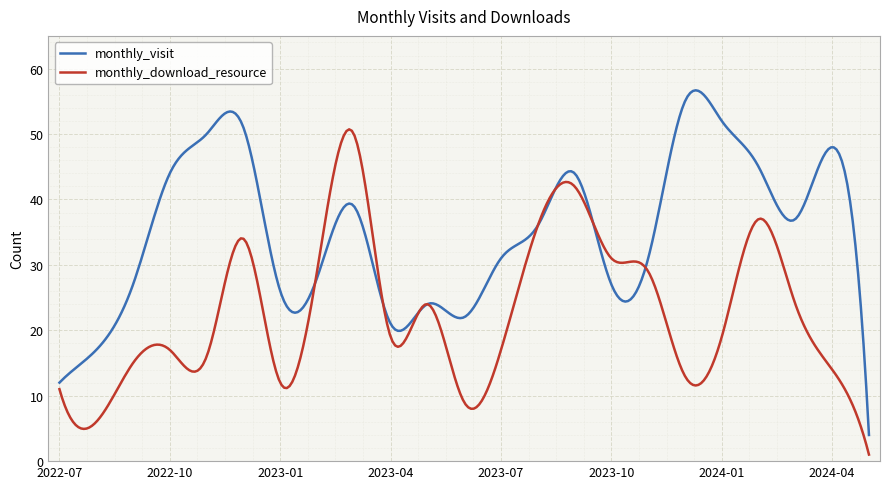

List the series in order of their overall mean, lowest first.

monthly_download_resource, monthly_visit